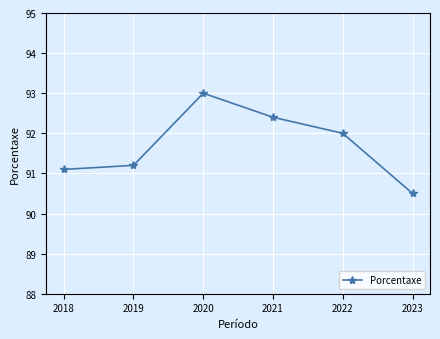

True or false: the data has more than 2 interior local peaks.

False